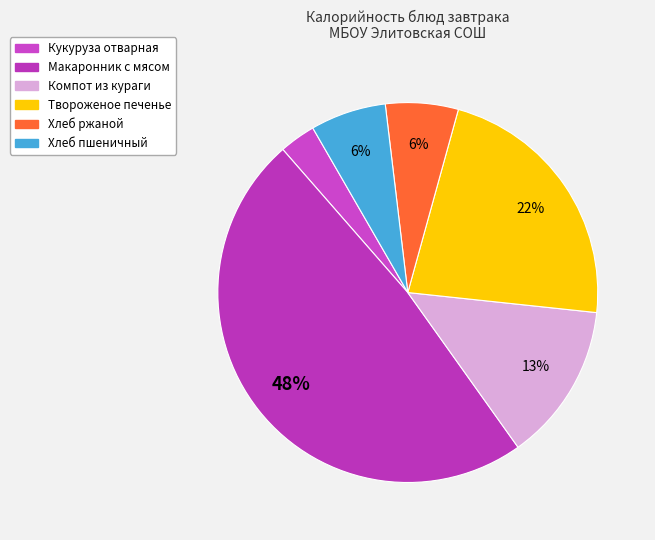

To the nearest percent, what percentage of the pie is Твороженое печенье?

22%